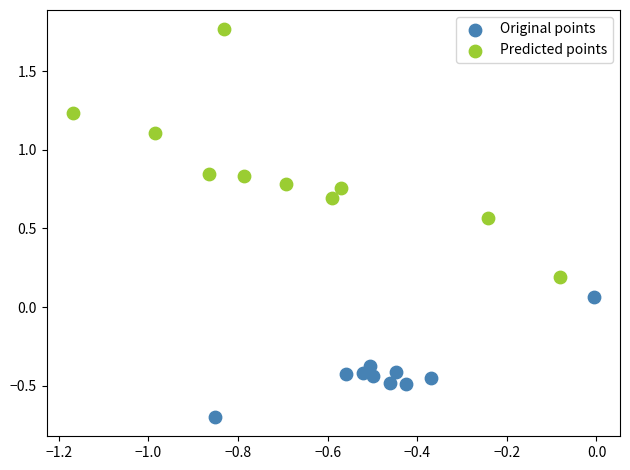

Which series contains the lowest Y value?

Original points